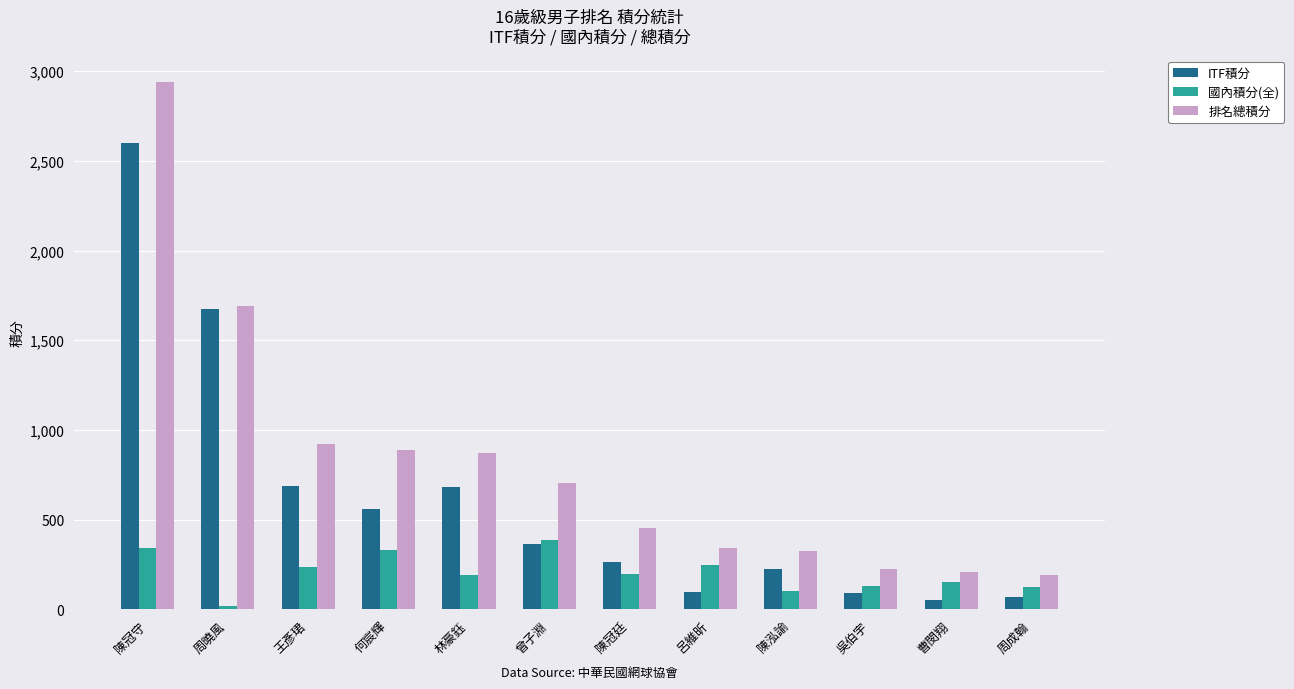

How many values in the 國內積分(全) series are below 198?

6